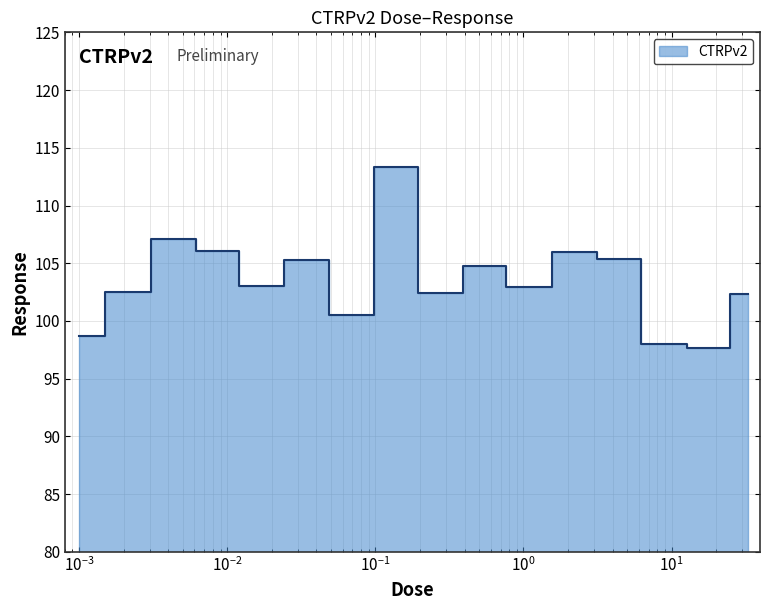

List the labels in order of value, largest first.

0.13, 0.0041, 0.0081, 2.1, 4.2, 0.032, 0.52, 0.016, 1.0, 0.002, 0.26, 33.0, 0.065, 0.001, 8.3, 17.0